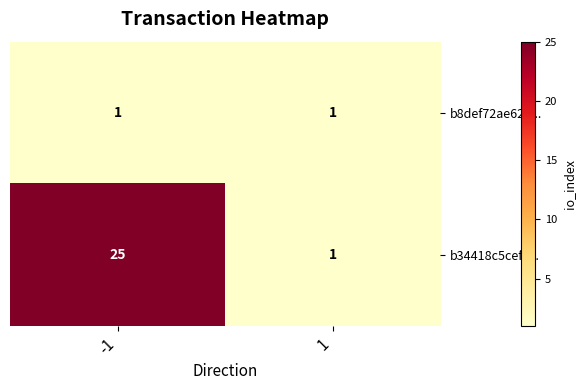

The b34418c5cefc... series shows 17 at -1. True or false?

False